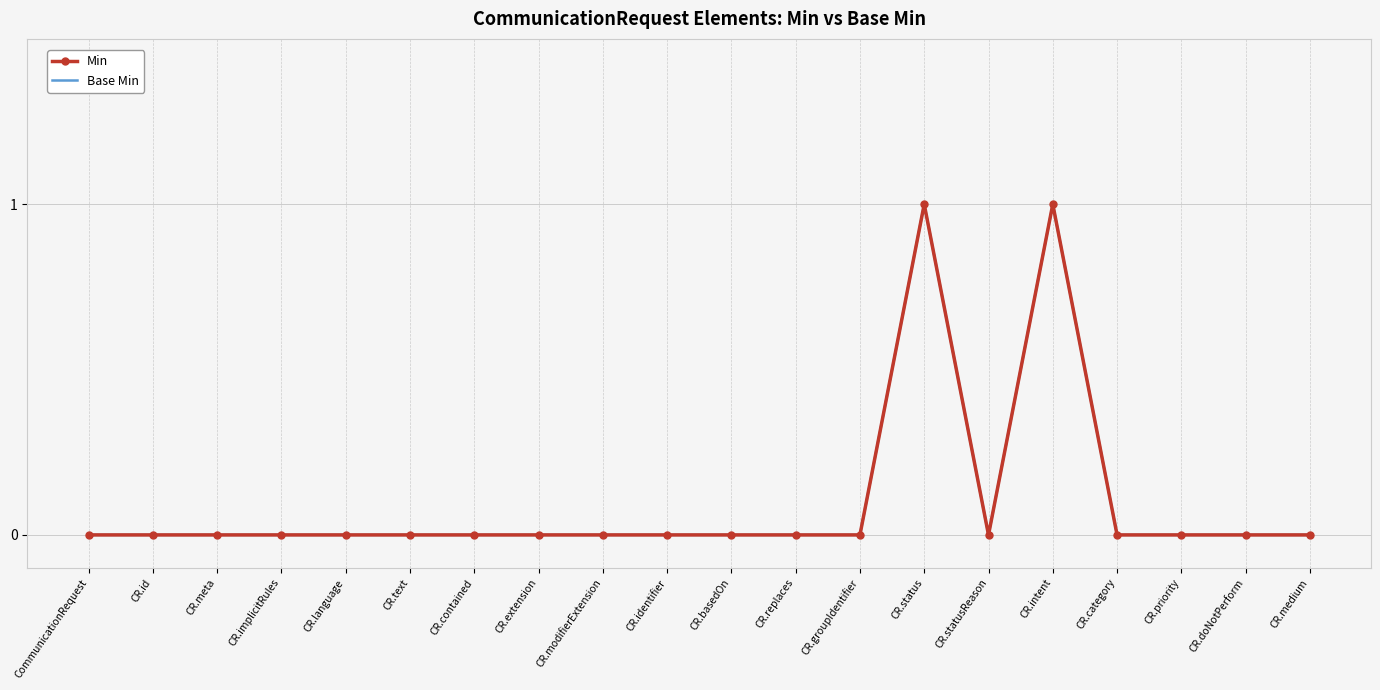

At which category is the sum across all series the highest?

CR.status